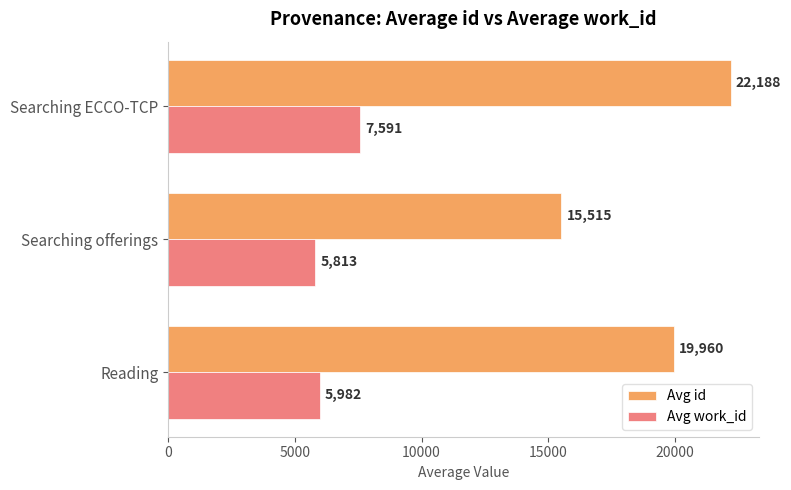

List the labels in order of Avg work_id value, largest first.

Searching ECCO-TCP, Reading, Searching offerings